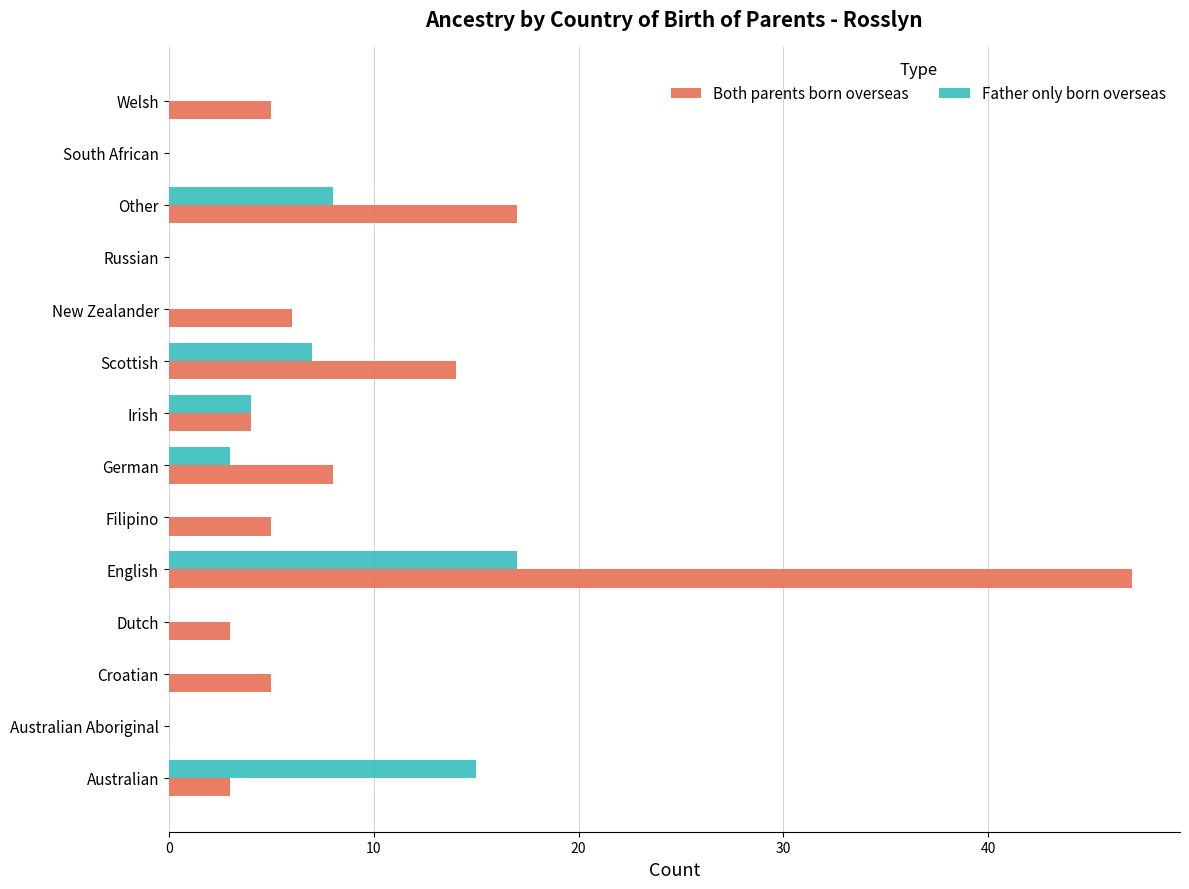

What is the sum of all Both parents born overseas values?

117